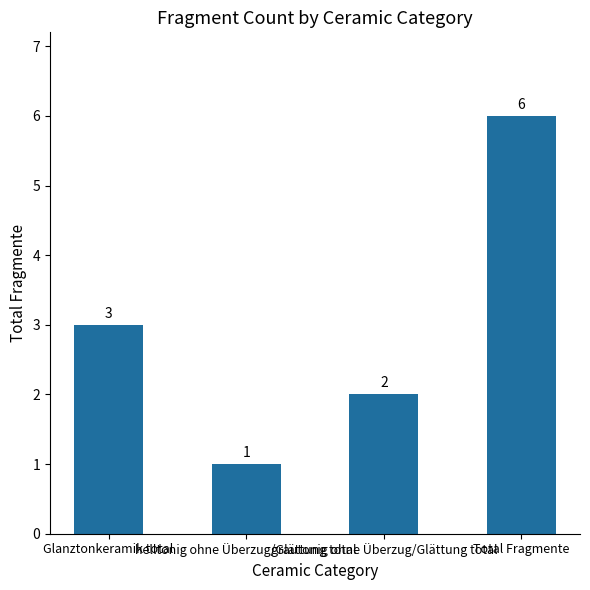

What is the average value?

3